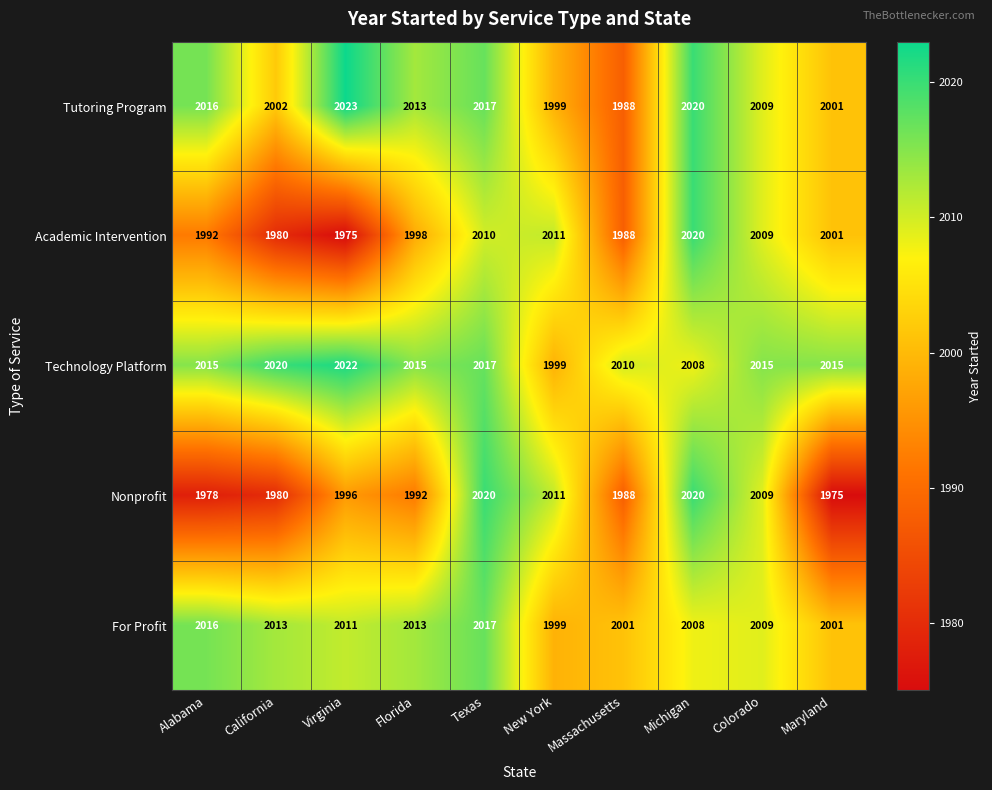

Rank the categories by Tutoring Program value from lowest to highest.

Massachusetts, New York, Maryland, California, Colorado, Florida, Alabama, Texas, Michigan, Virginia